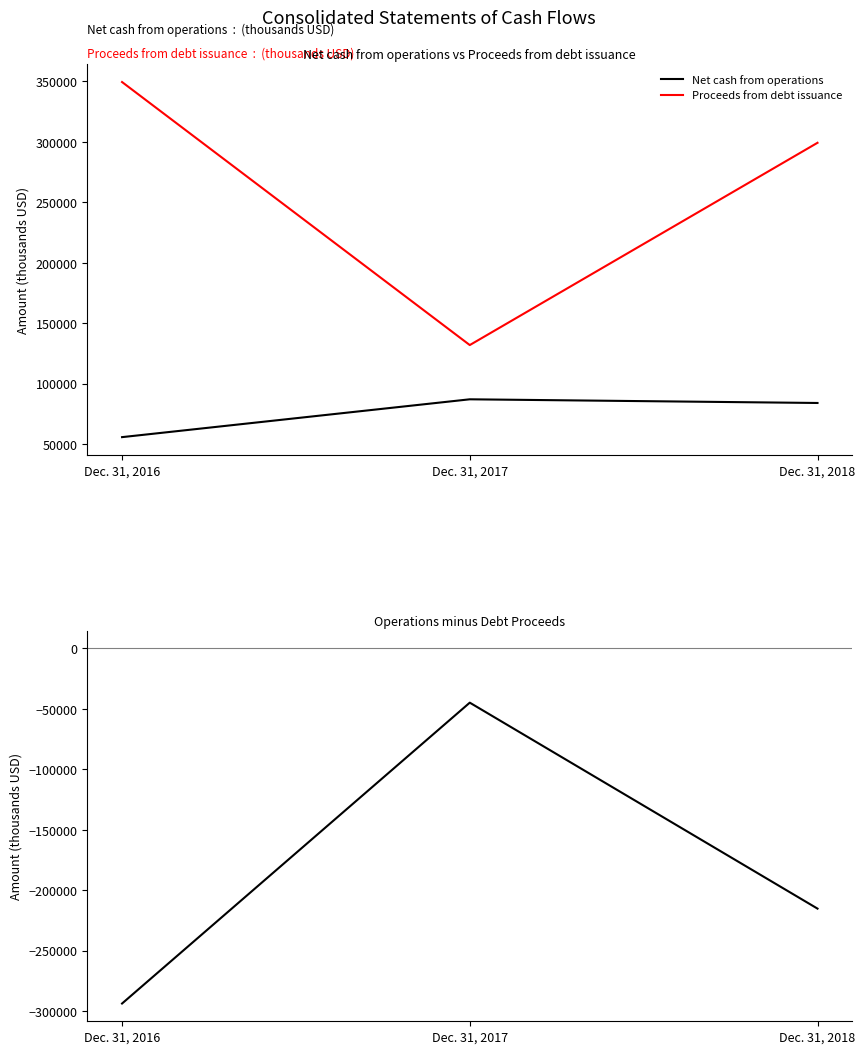

At which label does Proceeds from debt issuance first exceed 299250?

Dec. 31, 2016